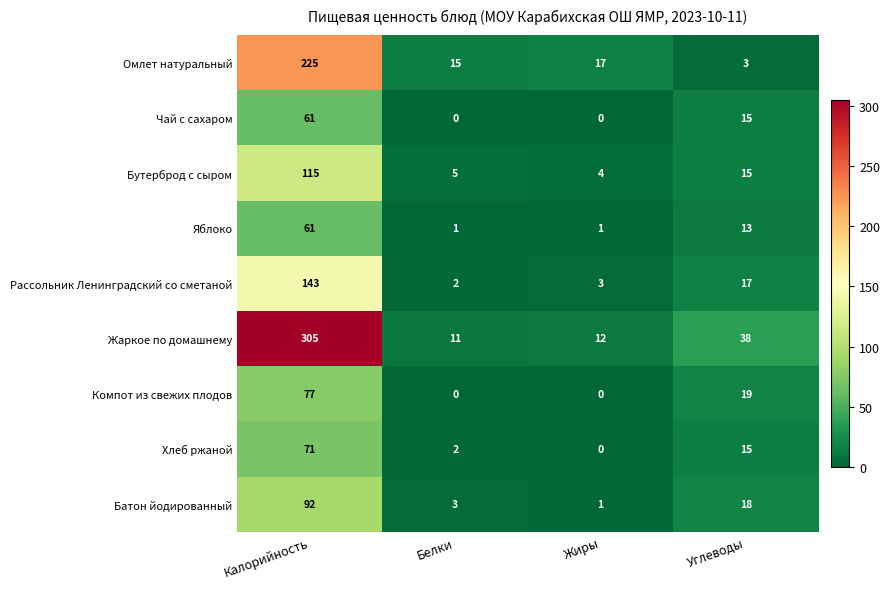

Count the number of data series in this chart.

9